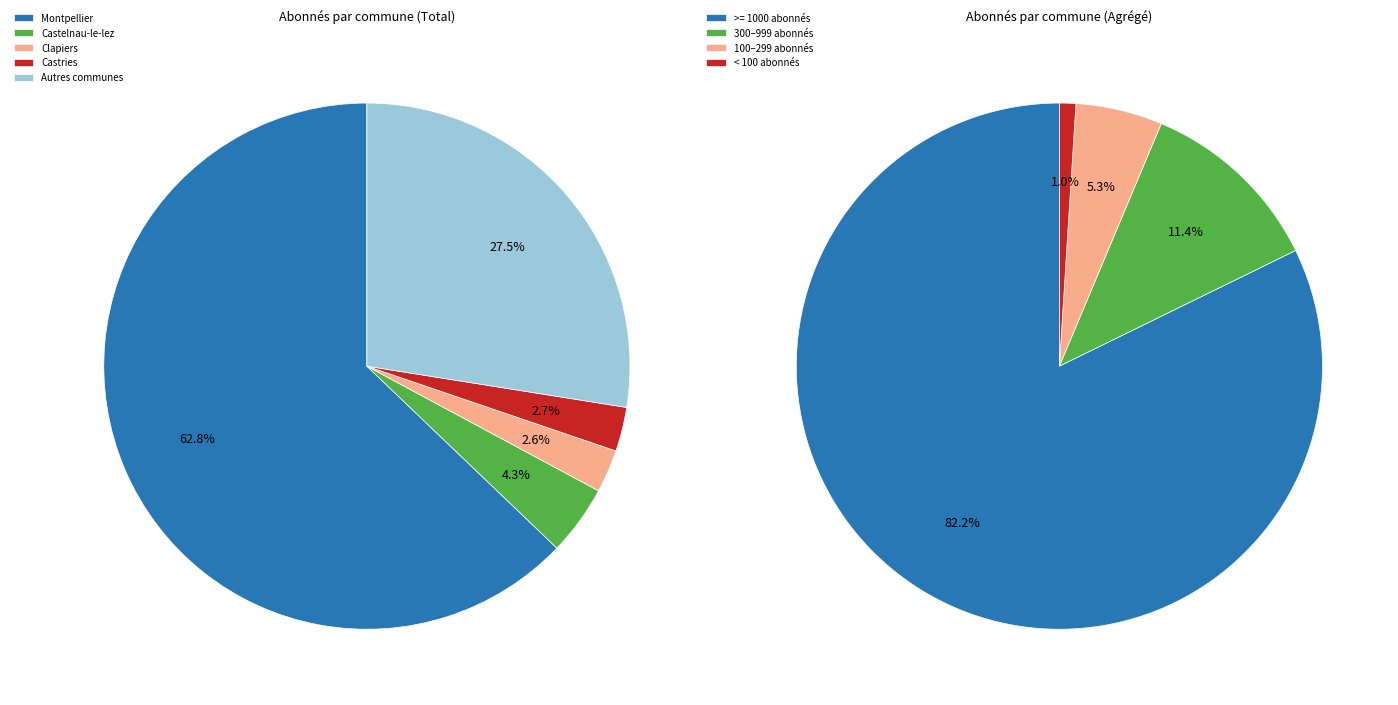

Does any single category account for the majority?

Yes